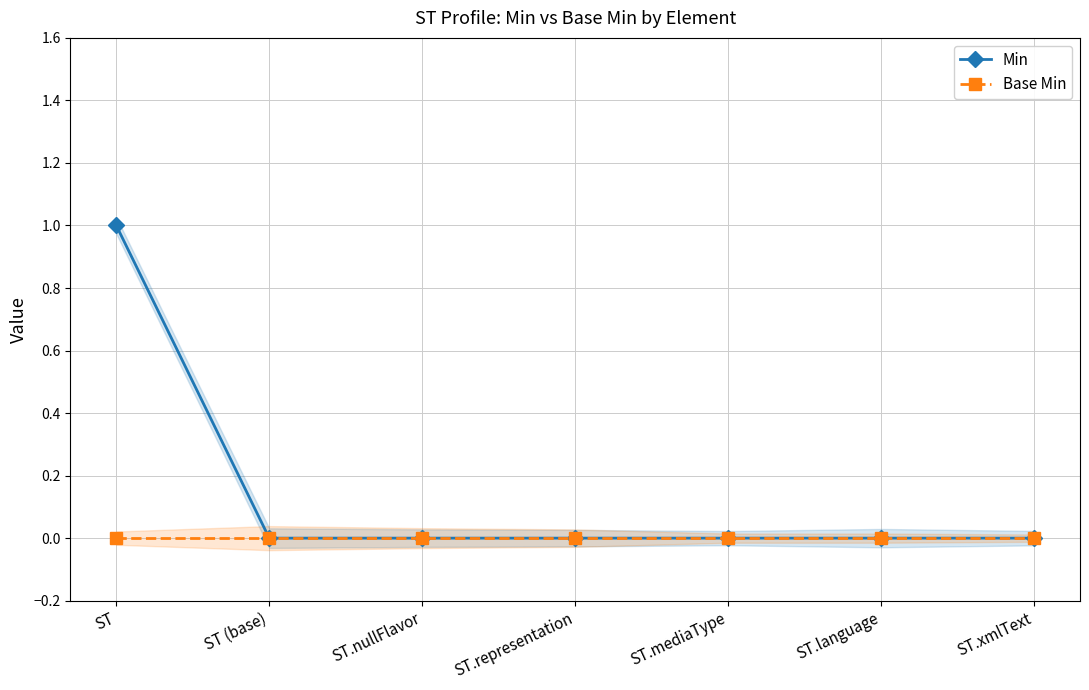

At how many categories does at least one series exceed 0?

1